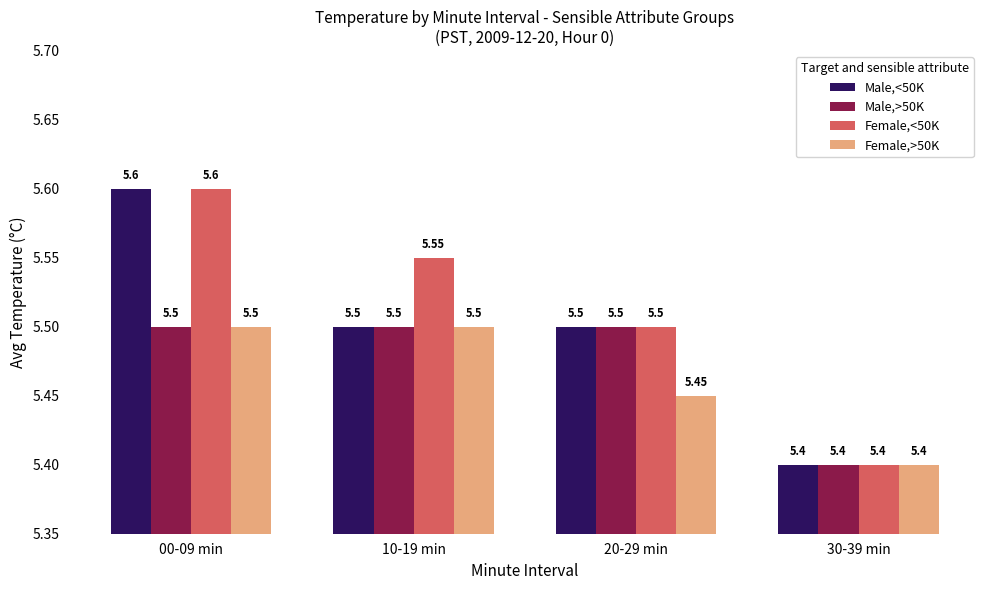

What is the maximum value shown in the chart?

5.6